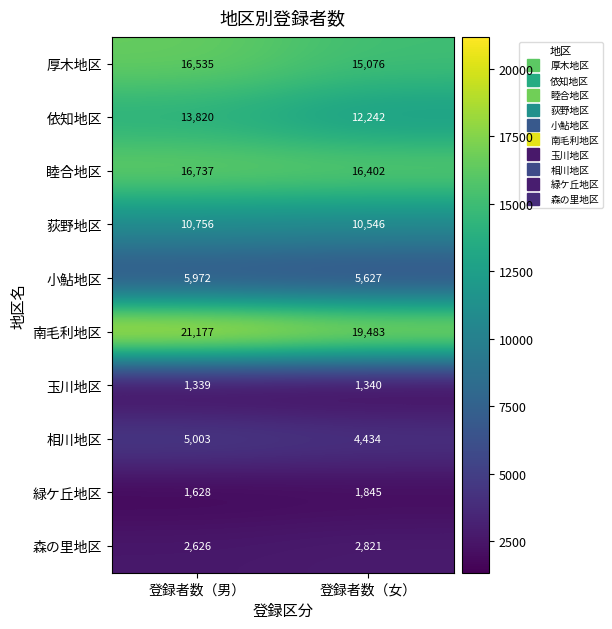

What is the total value across all series at 登録者数（男）?

95593